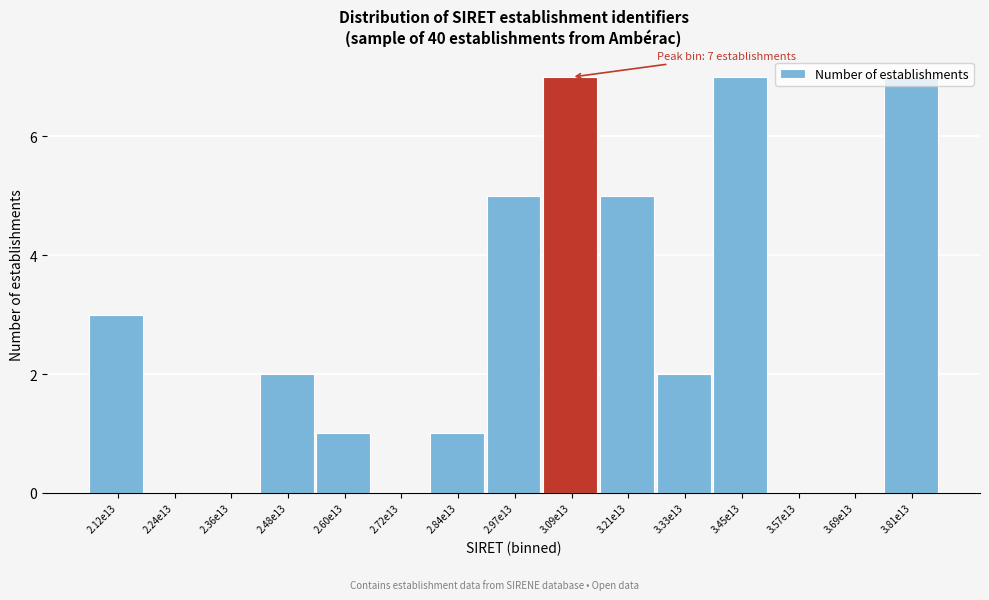

Which has a higher value, 2.48e13 or 2.84e13?

2.48e13